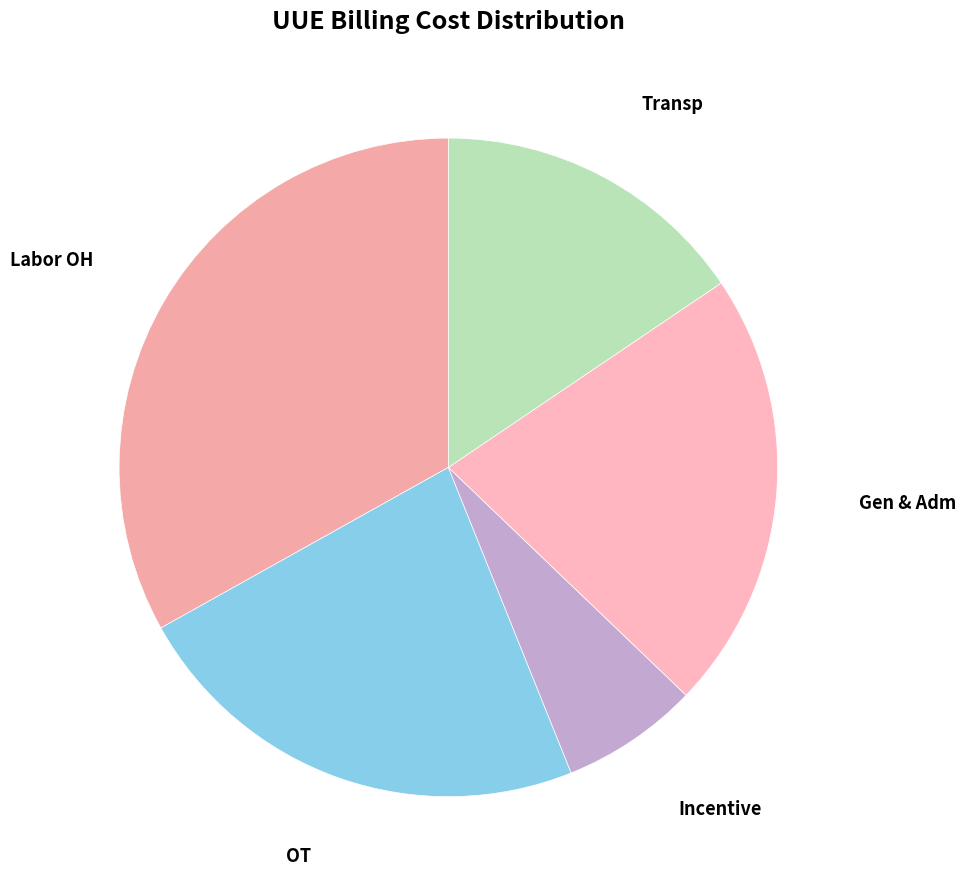

Is Transp the majority of the pie?

No